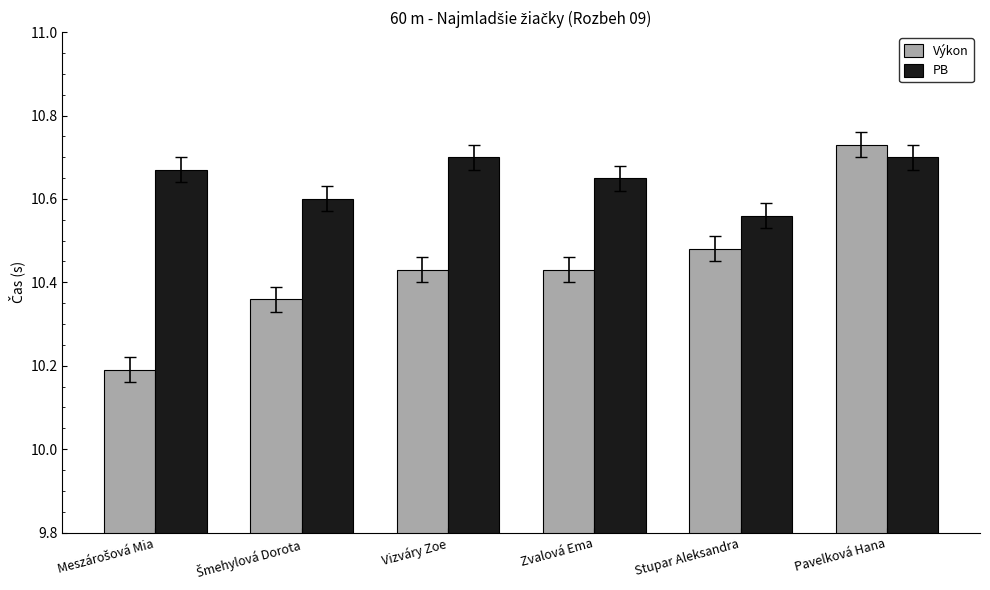

What is the minimum value shown in the chart?

10.2